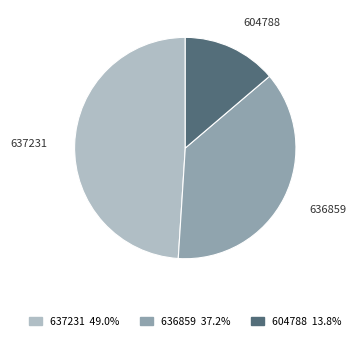

Count the number of slices in the pie.

3